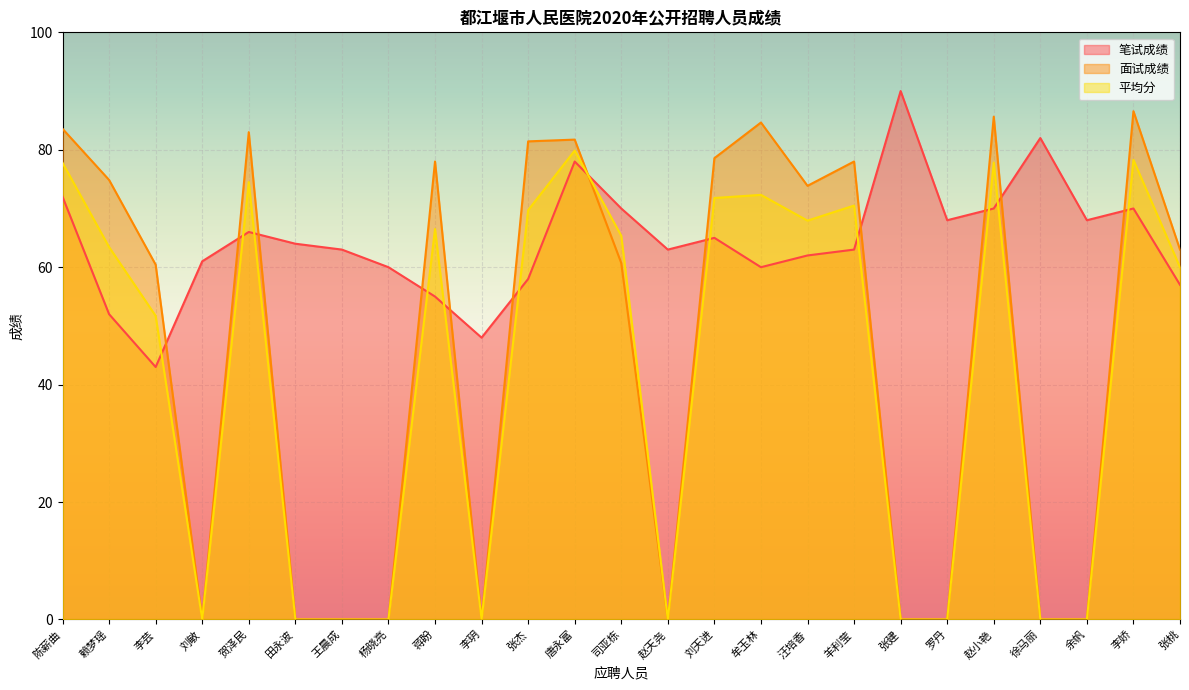

Count the number of categories in the chart.

25